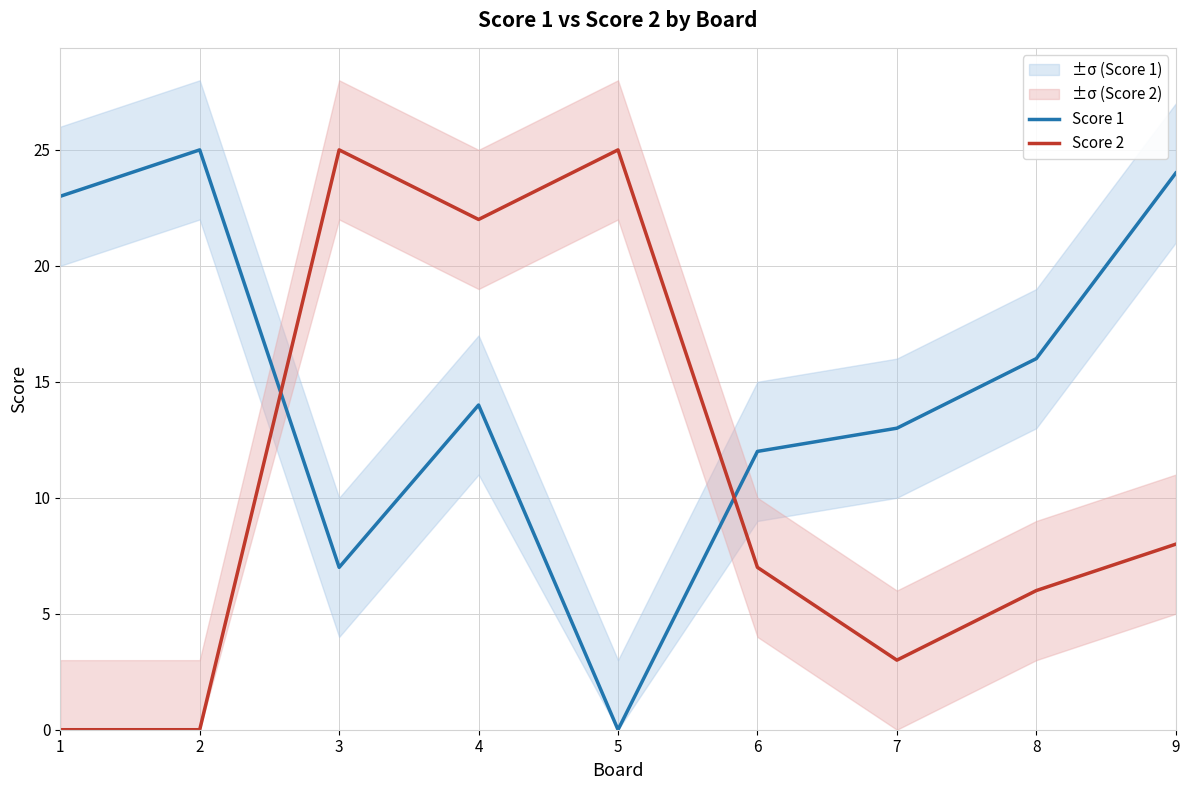

What is the difference between the maximum and second lowest values in the Score 1 series?

18